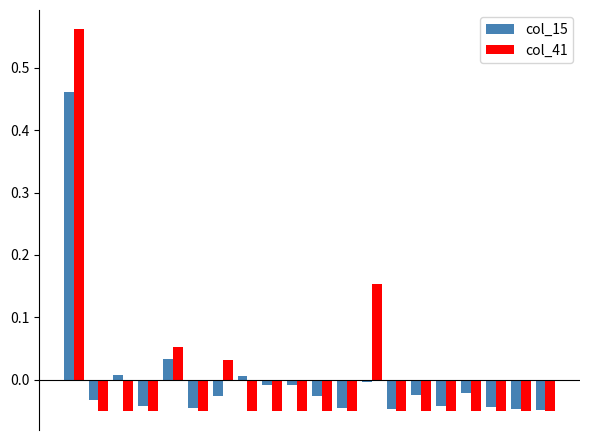

How many bars are there in total?

40